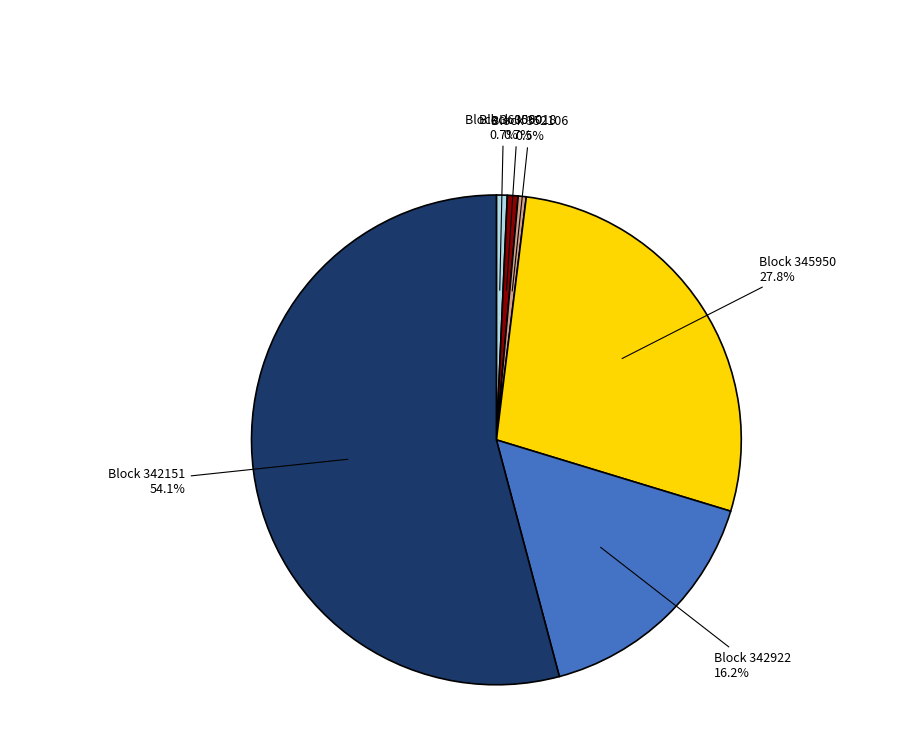

Is there any slice that represents more than half of the pie?

Yes